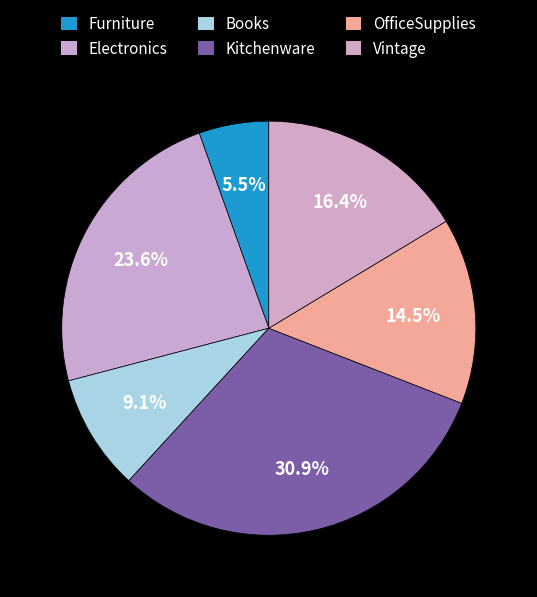

Count the number of slices in the pie.

6